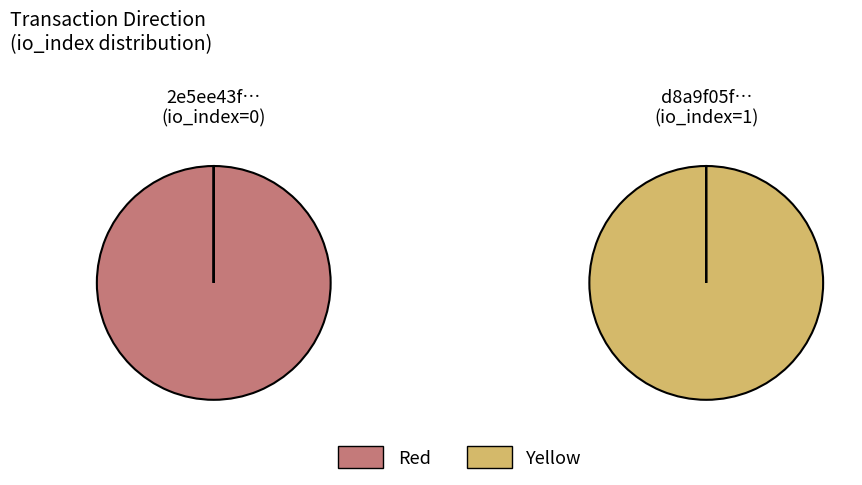

Which category accounts for the majority?

1